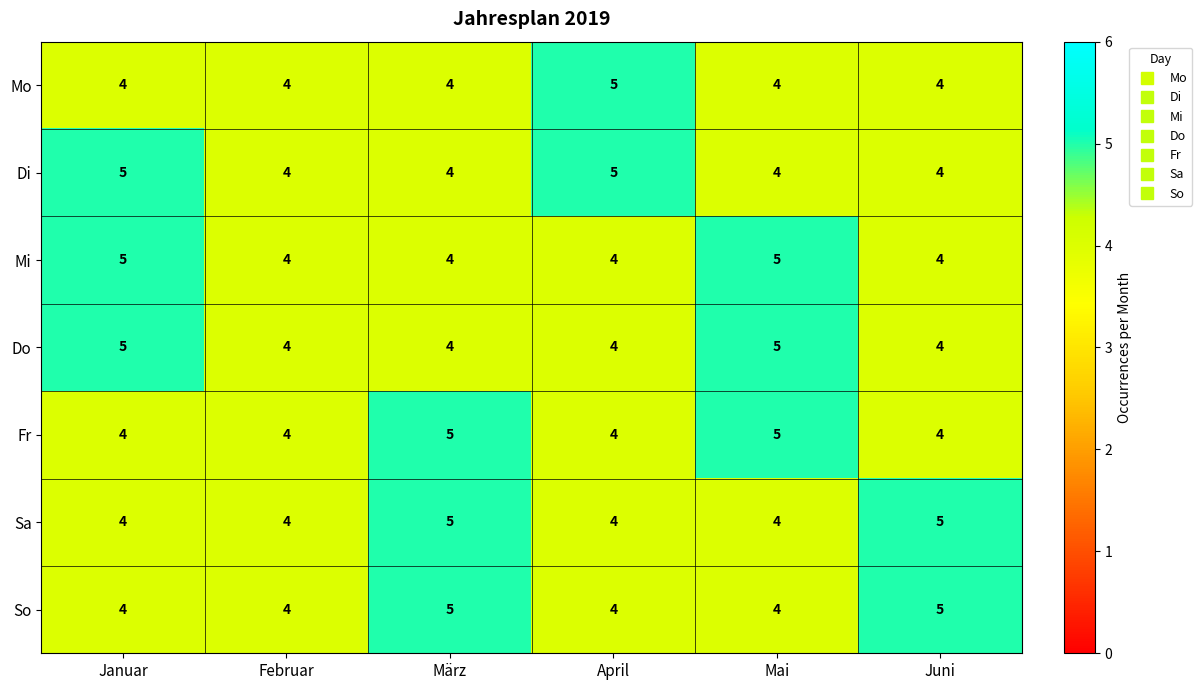

Count the Di values in the range 4 to 5.

6